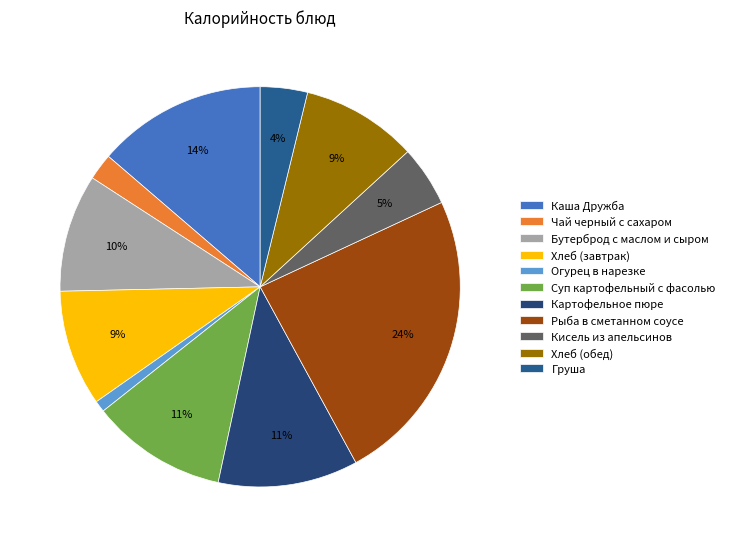

How many slices are in this pie chart?

11